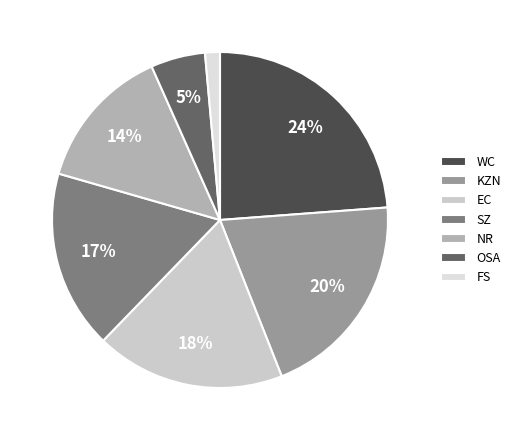

Rank the categories by value from highest to lowest.

WC, KZN, EC, SZ, NR, OSA, FS